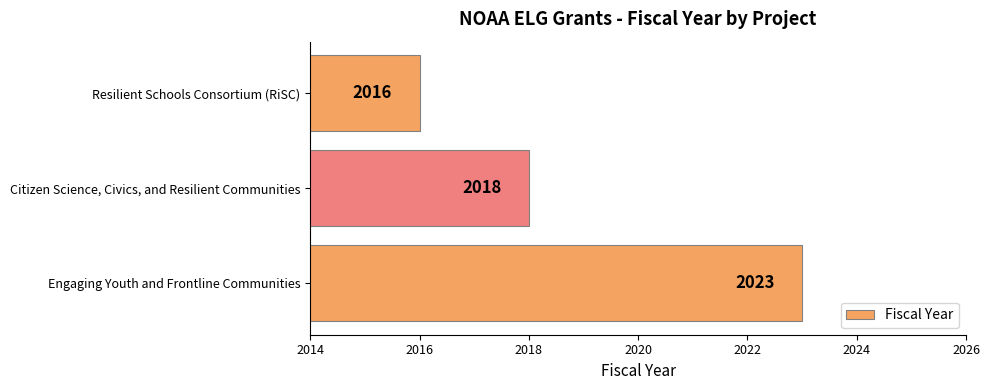

At which label is the value closest to 2019?

Citizen Science, Civics, and Resilient Communities